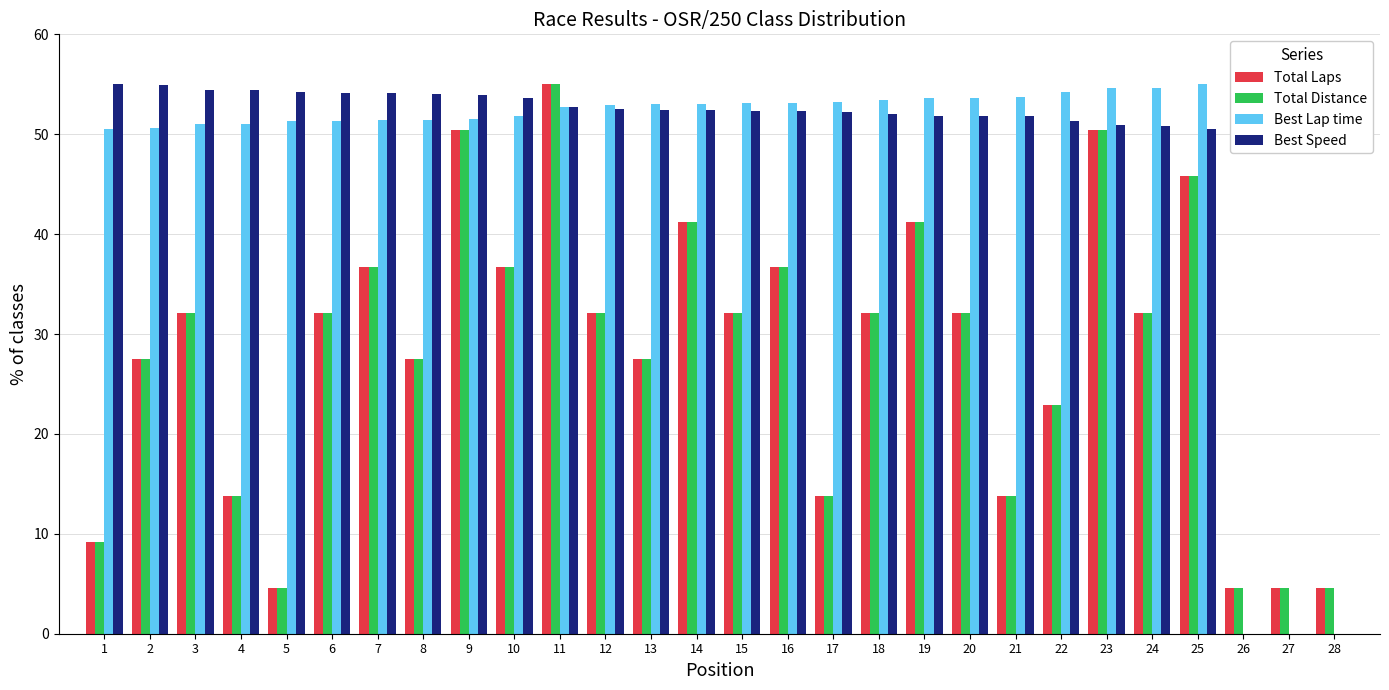

What is the sum of all Total Distance values?

792.9